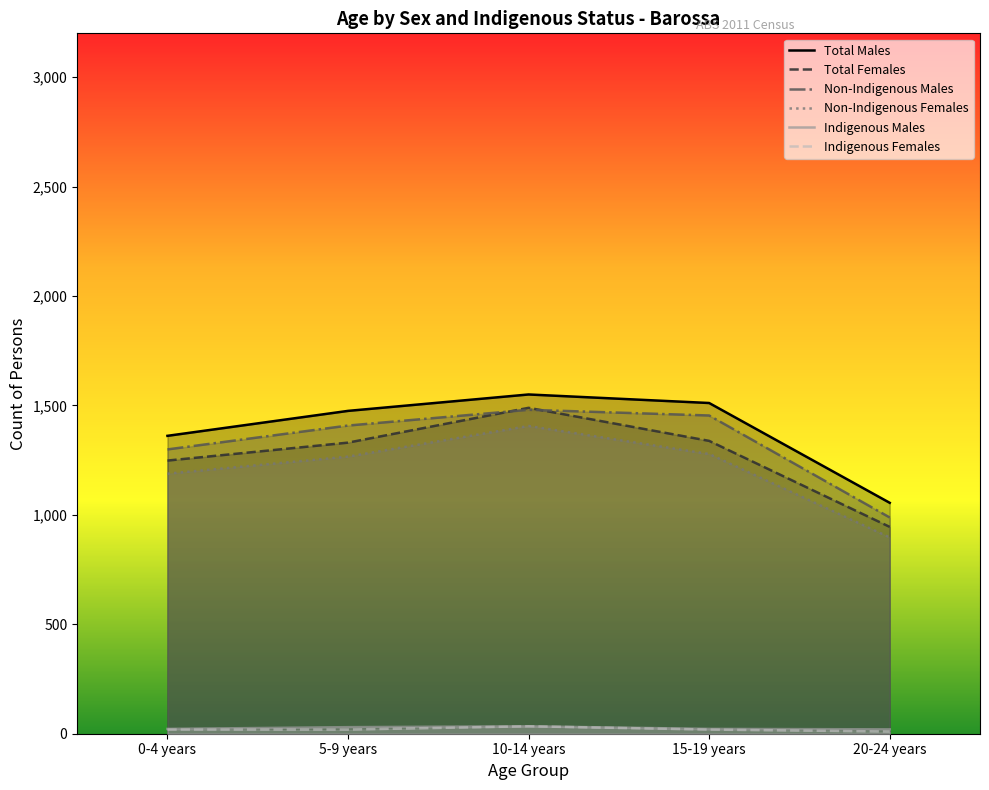

How many lines are shown in the chart?

6